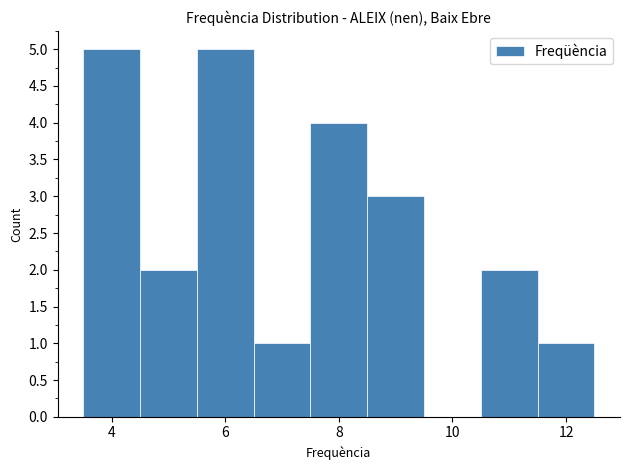

Reading left to right, list every bar in this chart as the range it spans on the x-axis followed by its height. Neither the bar edges nor the heights are printed on the chart, so give them approximately, as read against the axes.

3.5 to 4.5: 5
4.5 to 5.5: 2
5.5 to 6.5: 5
6.5 to 7.5: 1
7.5 to 8.5: 4
8.5 to 9.5: 3
9.5 to 10.5: 0
10.5 to 11.5: 2
11.5 to 12.5: 1